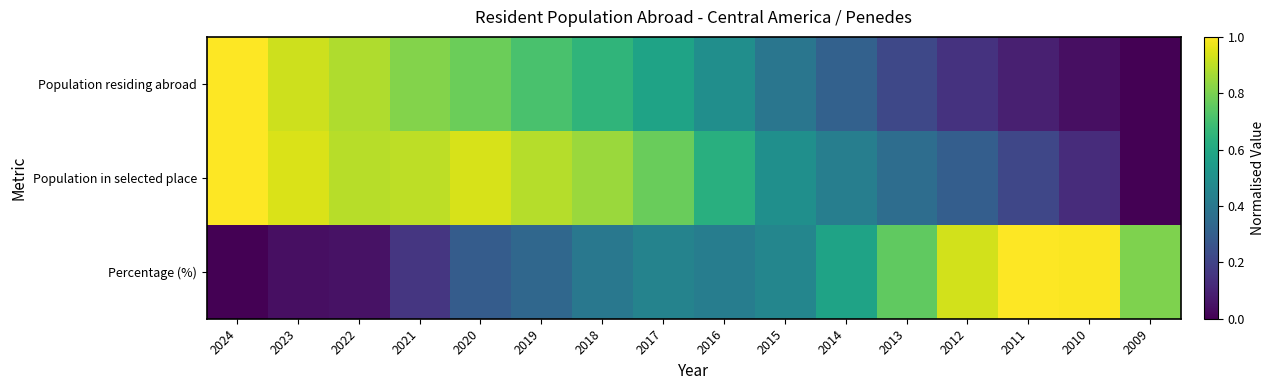

Reading left to right, list all the values displayed in this chart.

Population residing abroad: 2024=1.0	2023=0.9	2022=0.9	2021=0.8	2020=0.8	2019=0.7	2018=0.7	2017=0.6	2016=0.5	2015=0.4	2014=0.3	2013=0.2	2012=0.1	2011=0.1	2010=0.0	2009=0.0
Population in selected place: 2024=1.0	2023=0.9	2022=0.9	2021=0.9	2020=0.9	2019=0.9	2018=0.8	2017=0.8	2016=0.6	2015=0.5	2014=0.4	2013=0.4	2012=0.3	2011=0.2	2010=0.1	2009=0.0
Percentage (%): 2024=0.0	2023=0.0	2022=0.0	2021=0.2	2020=0.3	2019=0.3	2018=0.4	2017=0.4	2016=0.4	2015=0.5	2014=0.6	2013=0.8	2012=0.9	2011=1.0	2010=1.0	2009=0.8